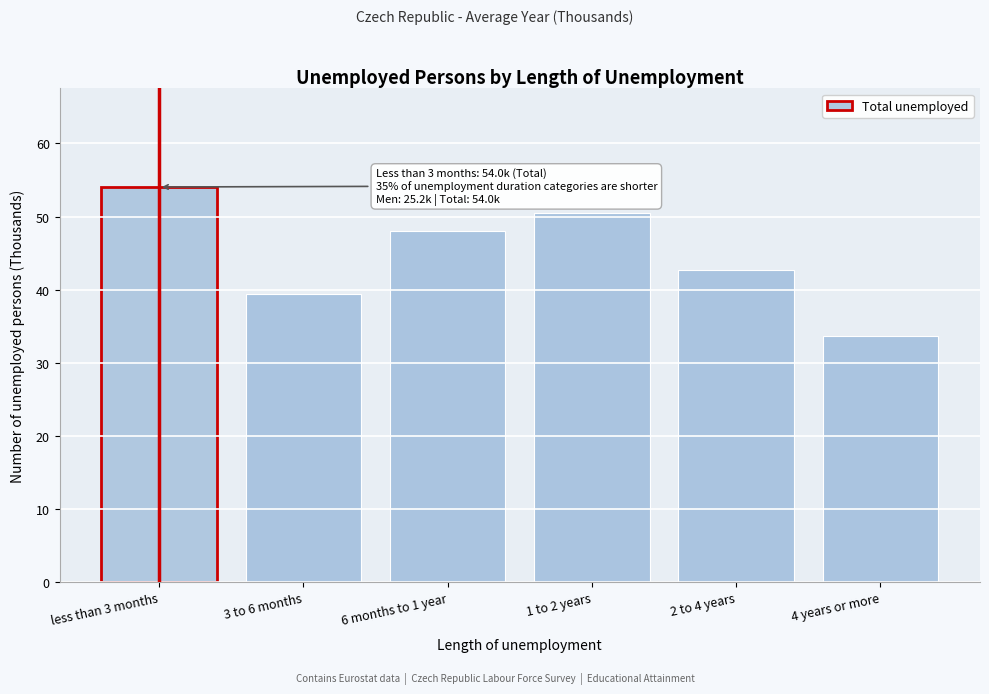

Reading left to right, transcribe all the data shown in this chart.

54.0	39.4	48.0	50.4	42.6	33.6